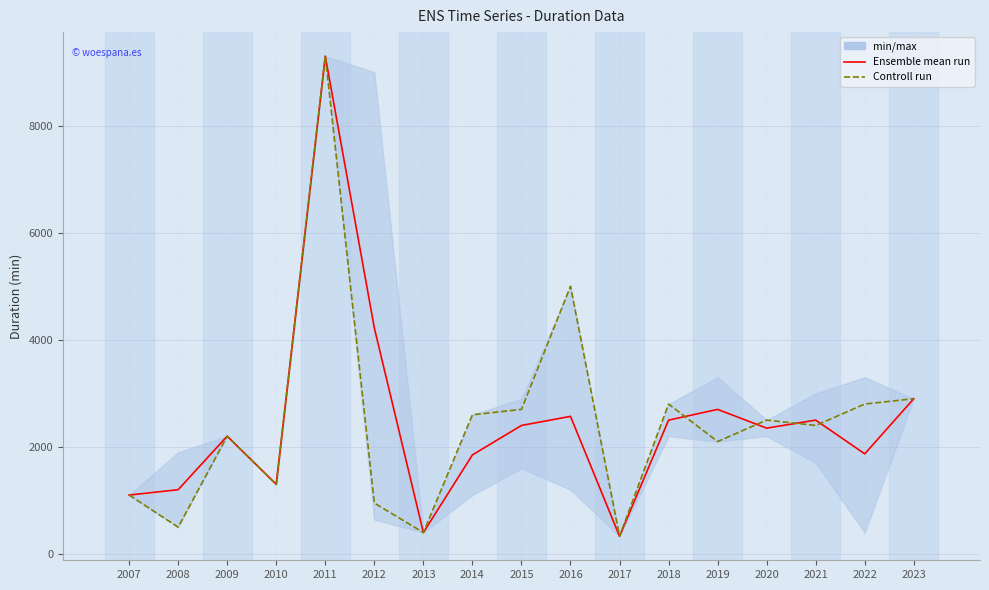

At 2008, list the series in order from smallest to largest.

Controll run, Ensemble mean run